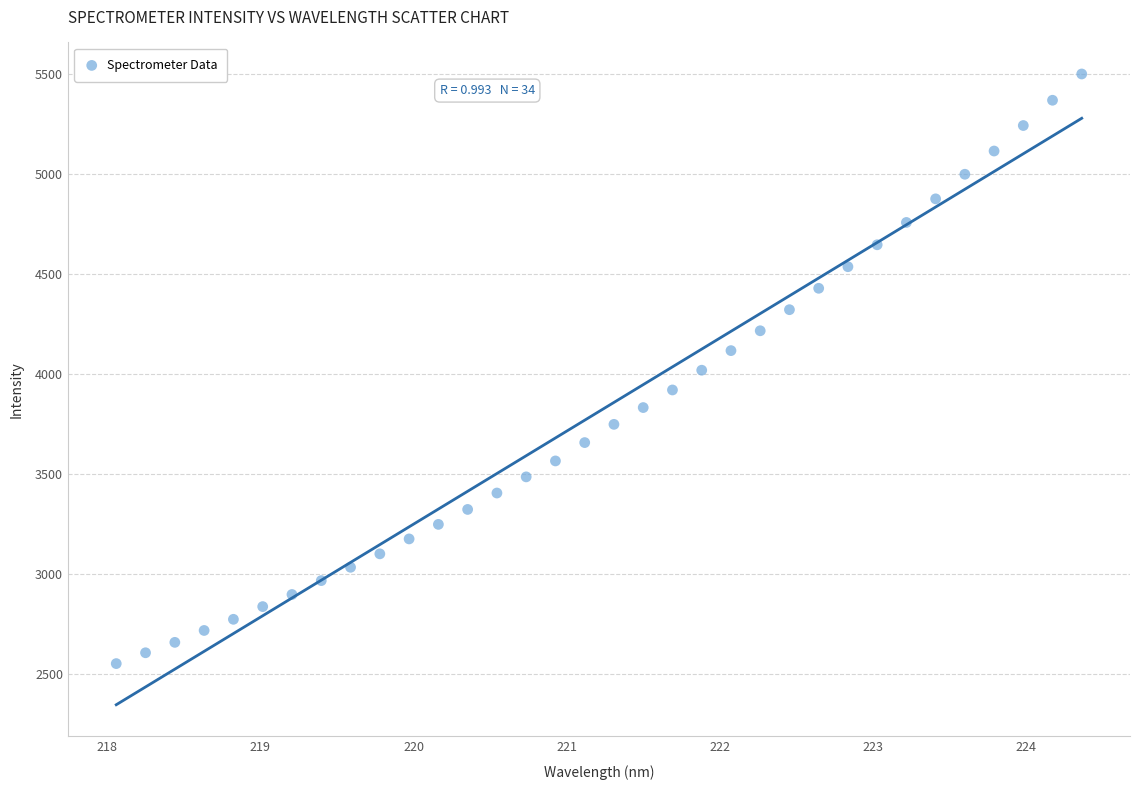

What is the range of Y values (max minus min)?

2947.4